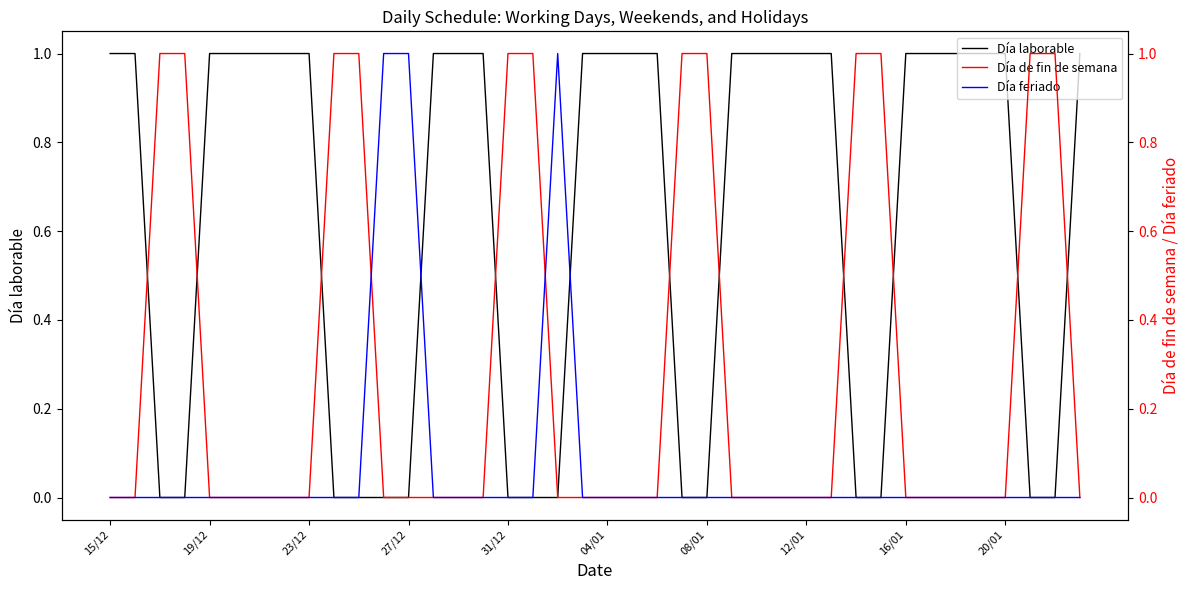

Between which two adjacent categories do Día de fin de semana and Día feriado first intersect?

10 and 11